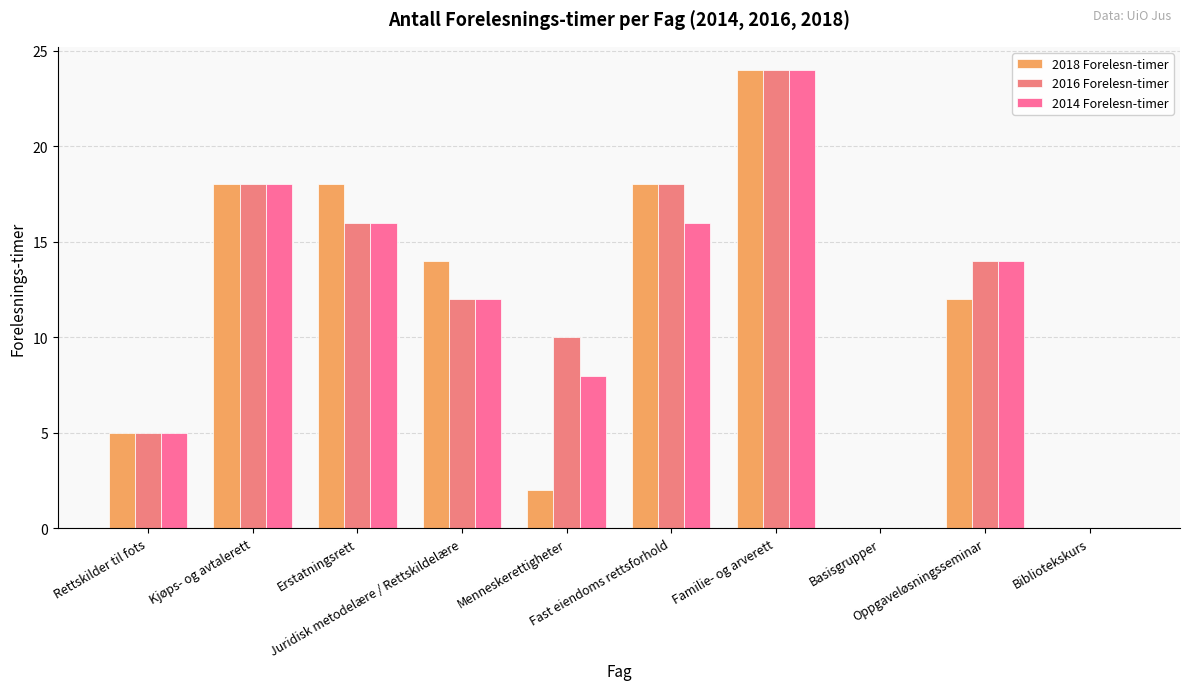

How many categories are shown in the chart?

10